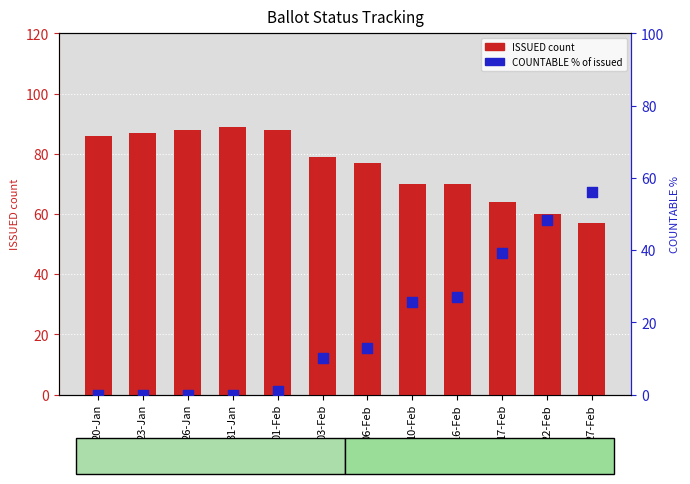

Which series has the largest total across all categories?

ISSUED